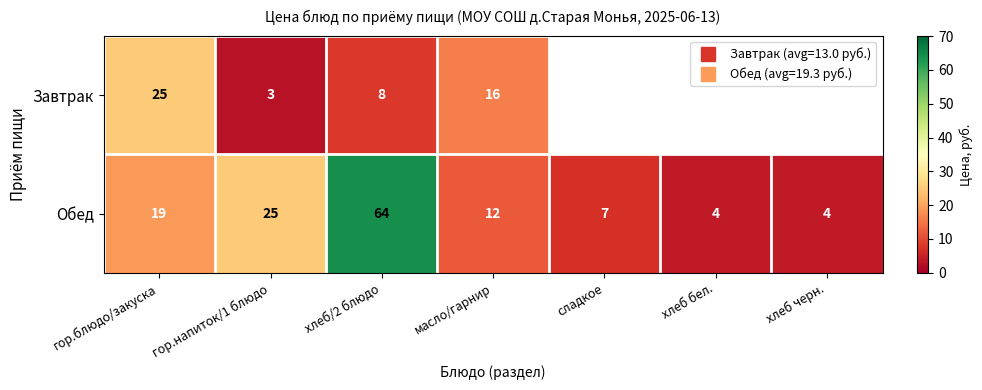

What is the highest value of the Завтрак series?

25.0